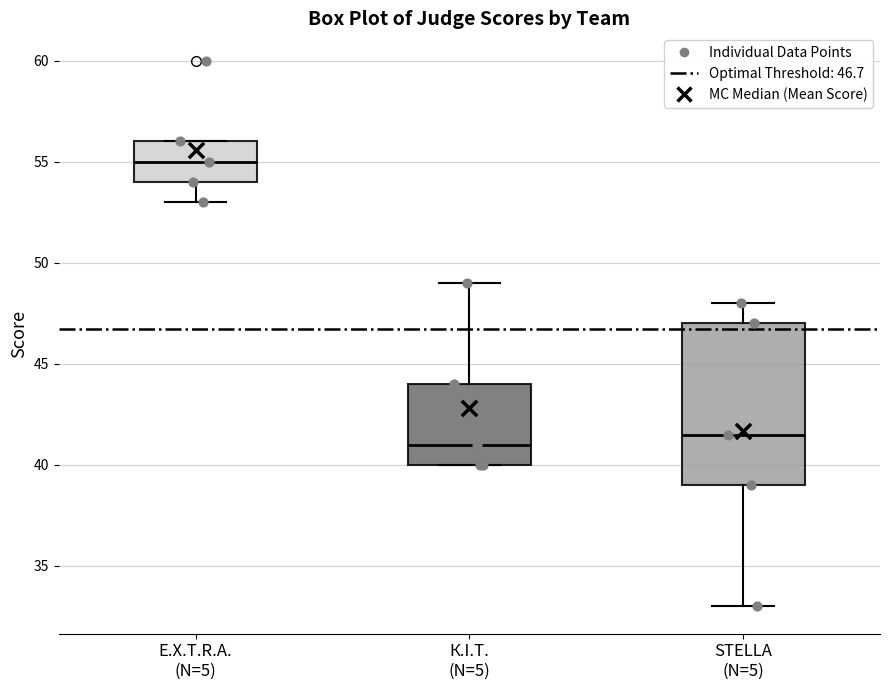

Where is the upper edge of the box for К.I.T. (N=5) on the y-axis? The values are not printed on the chart, so give them approximately, as read against the axis.

44.0